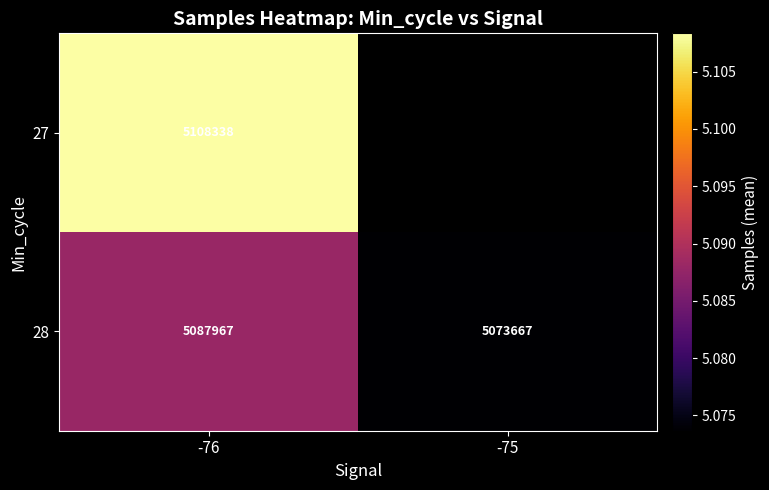

The 27 series shows 9152196 at -76. True or false?

False